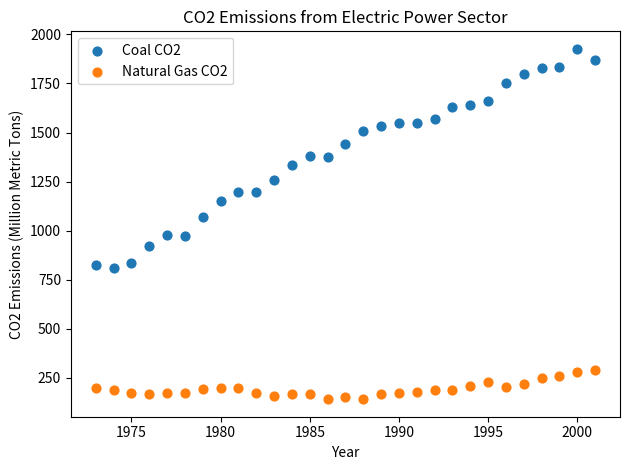

Across all data points, what is the range of Y values (max minus min)?

1784.8